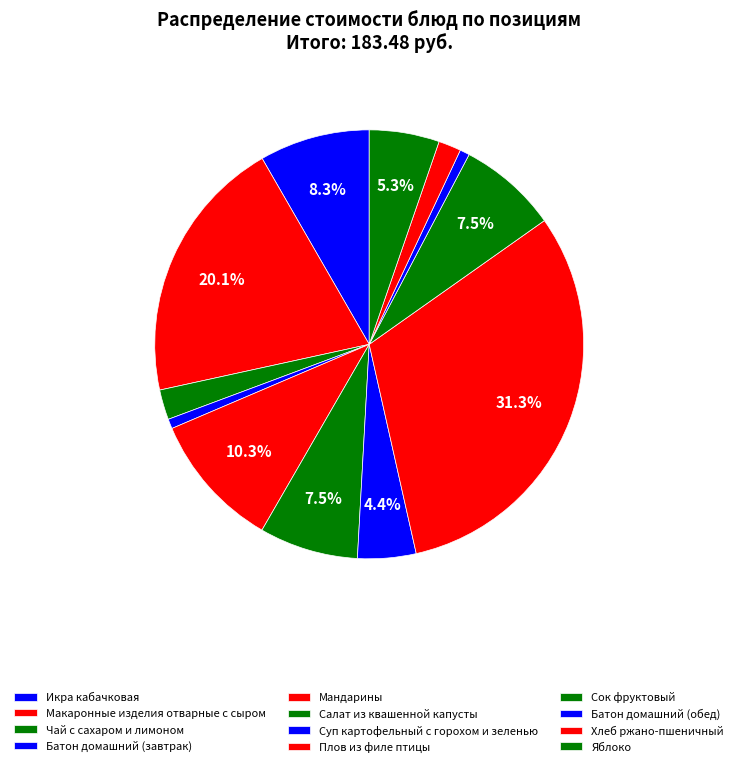

To the nearest percent, what percentage of the pie is Сок фруктовый?

7%